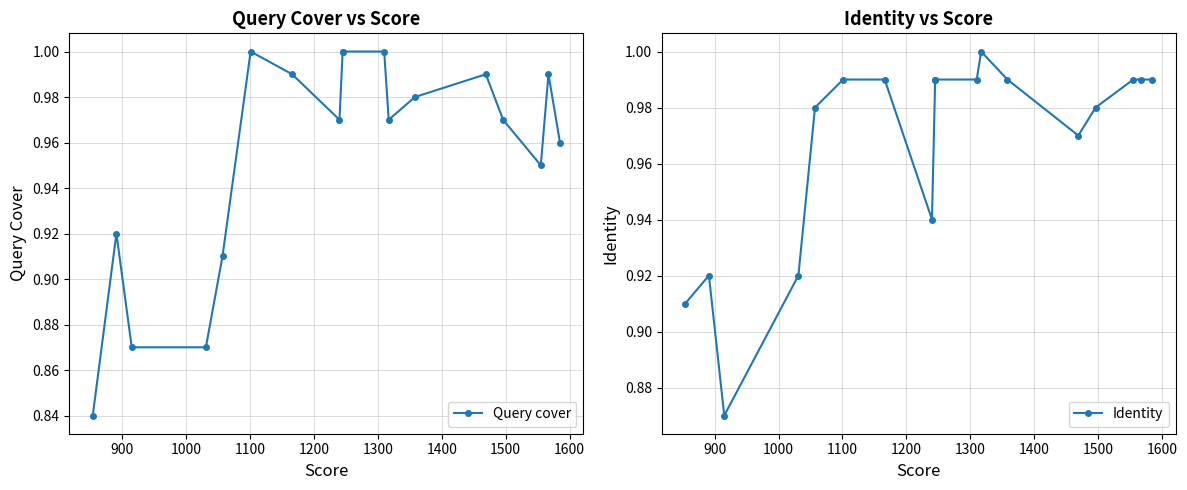

In Query cover, how many points are lower than both neighbors (excluding endpoints)?

3